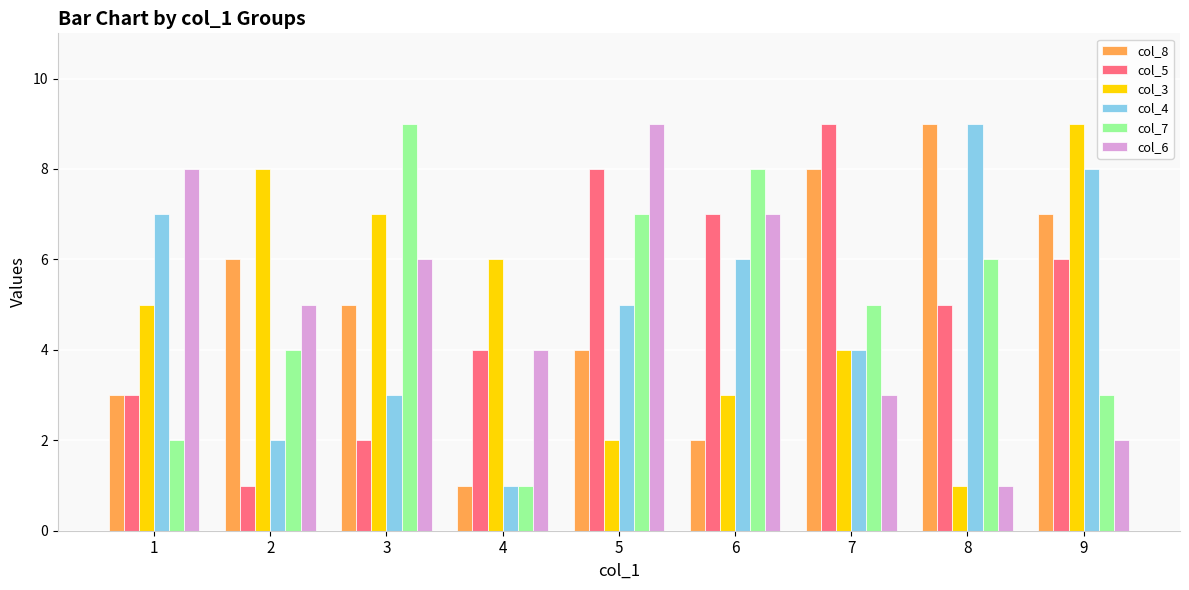

Between 1 and 9, which series saw the biggest shift?

col_6